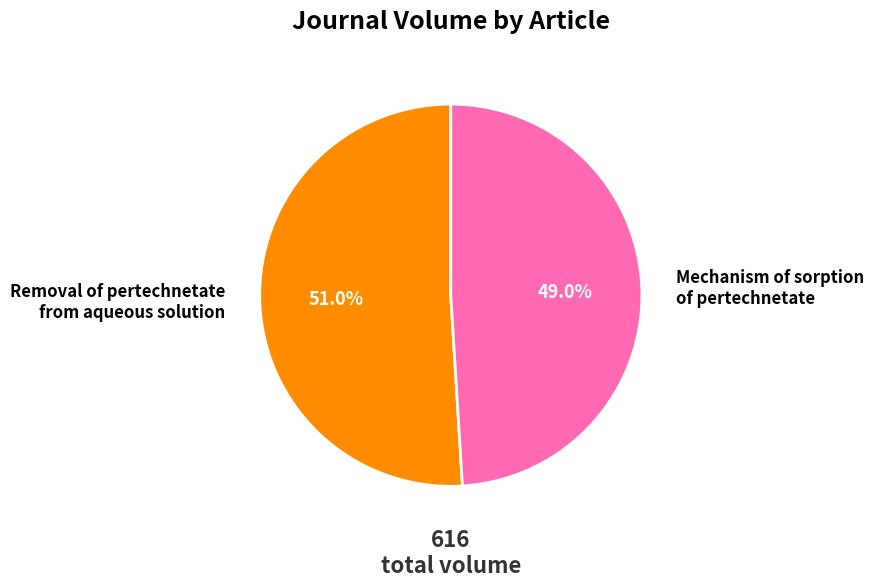

Is there any slice that represents more than half of the pie?

Yes